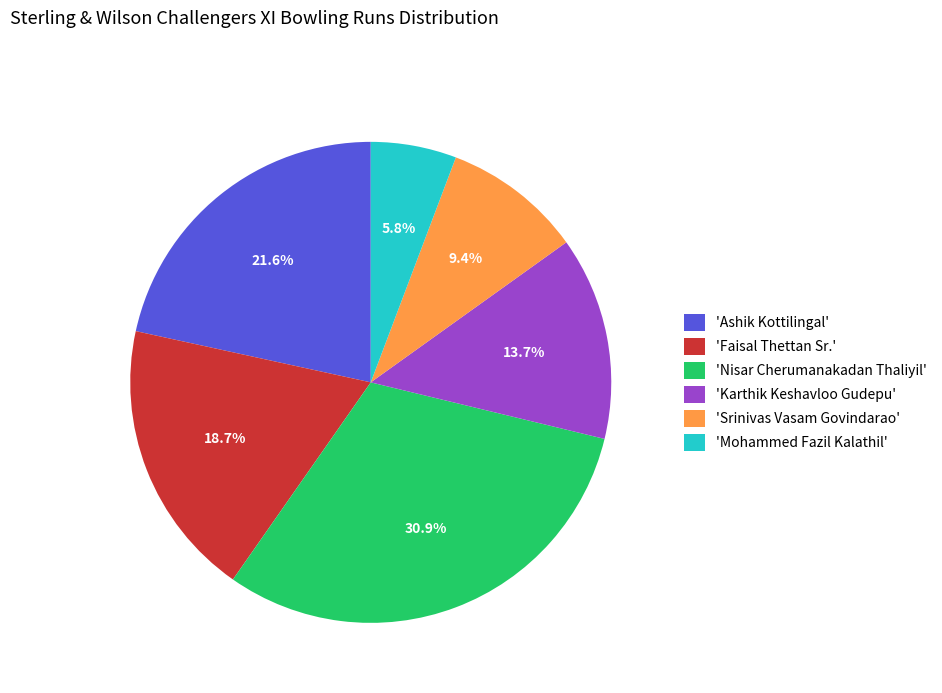

Combined, what portion of the pie is 'Srinivas Vasam Govindarao' and 'Faisal Thettan Sr.'?

28.1%